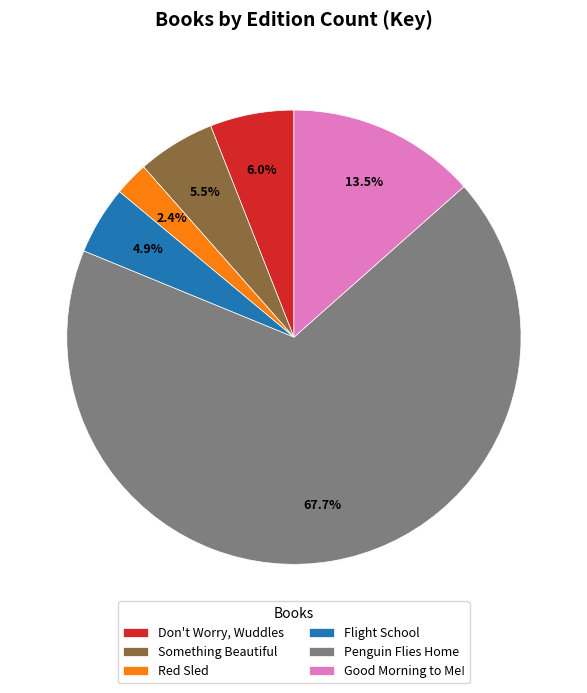

To the nearest percent, what is the combined percentage of Good Morning to Me! and Penguin Flies Home?

81%